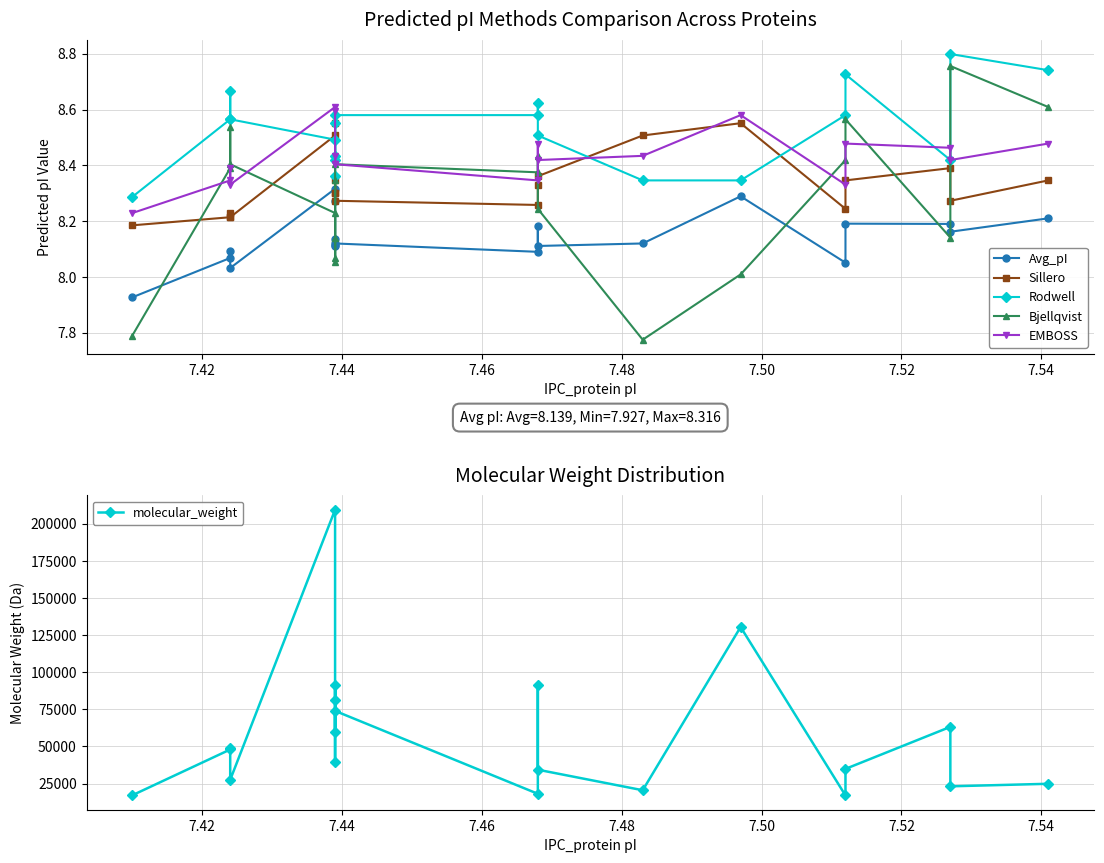

True or false: Bjellqvist has more than 2 points higher than both neighbors.

True